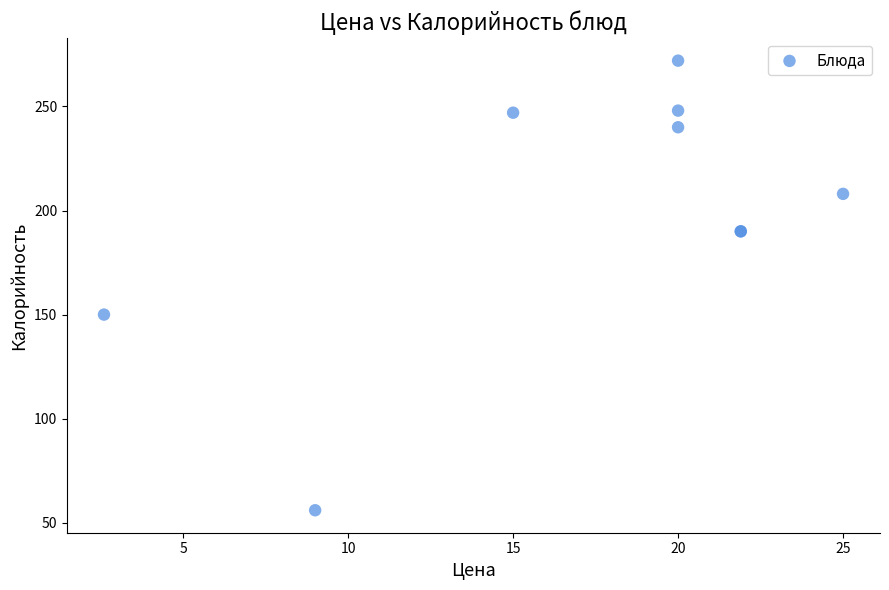

What Y value in the scatter plot is closest to 164?

150